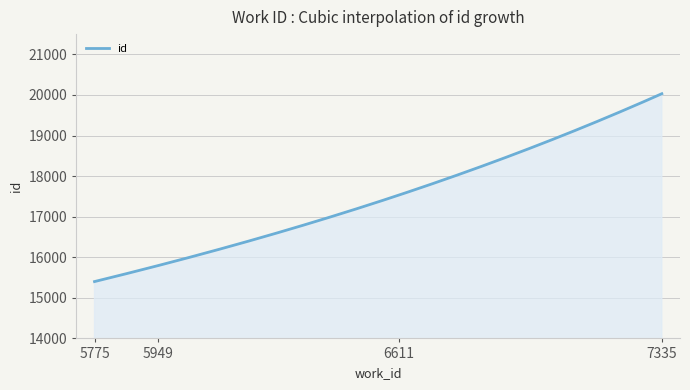

What is the difference between the maximum and minimum values?

4630.0